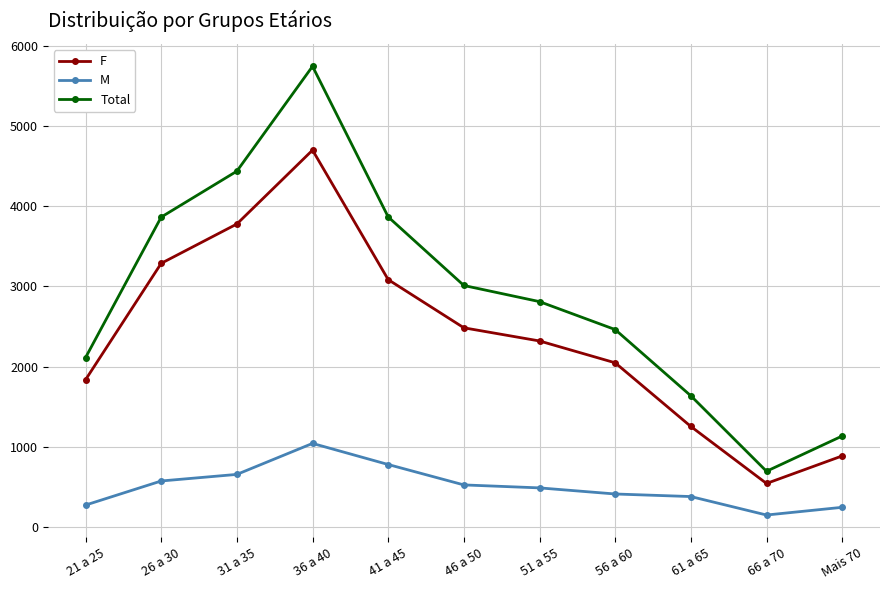

Which series has the largest range (max minus min)?

Total